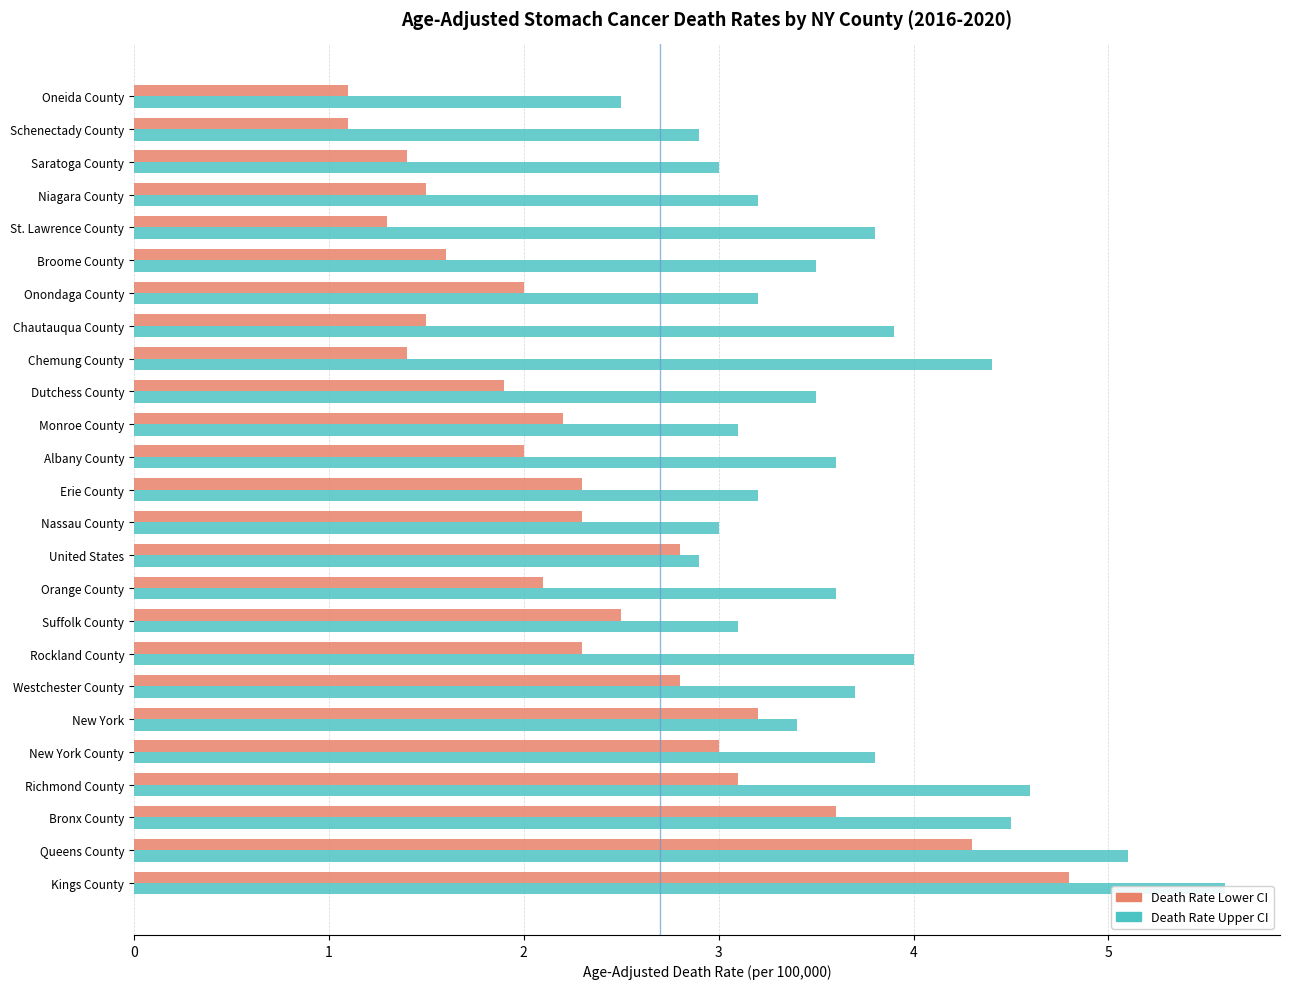

What is the sum of all Death Rate Upper CI values?

91.1